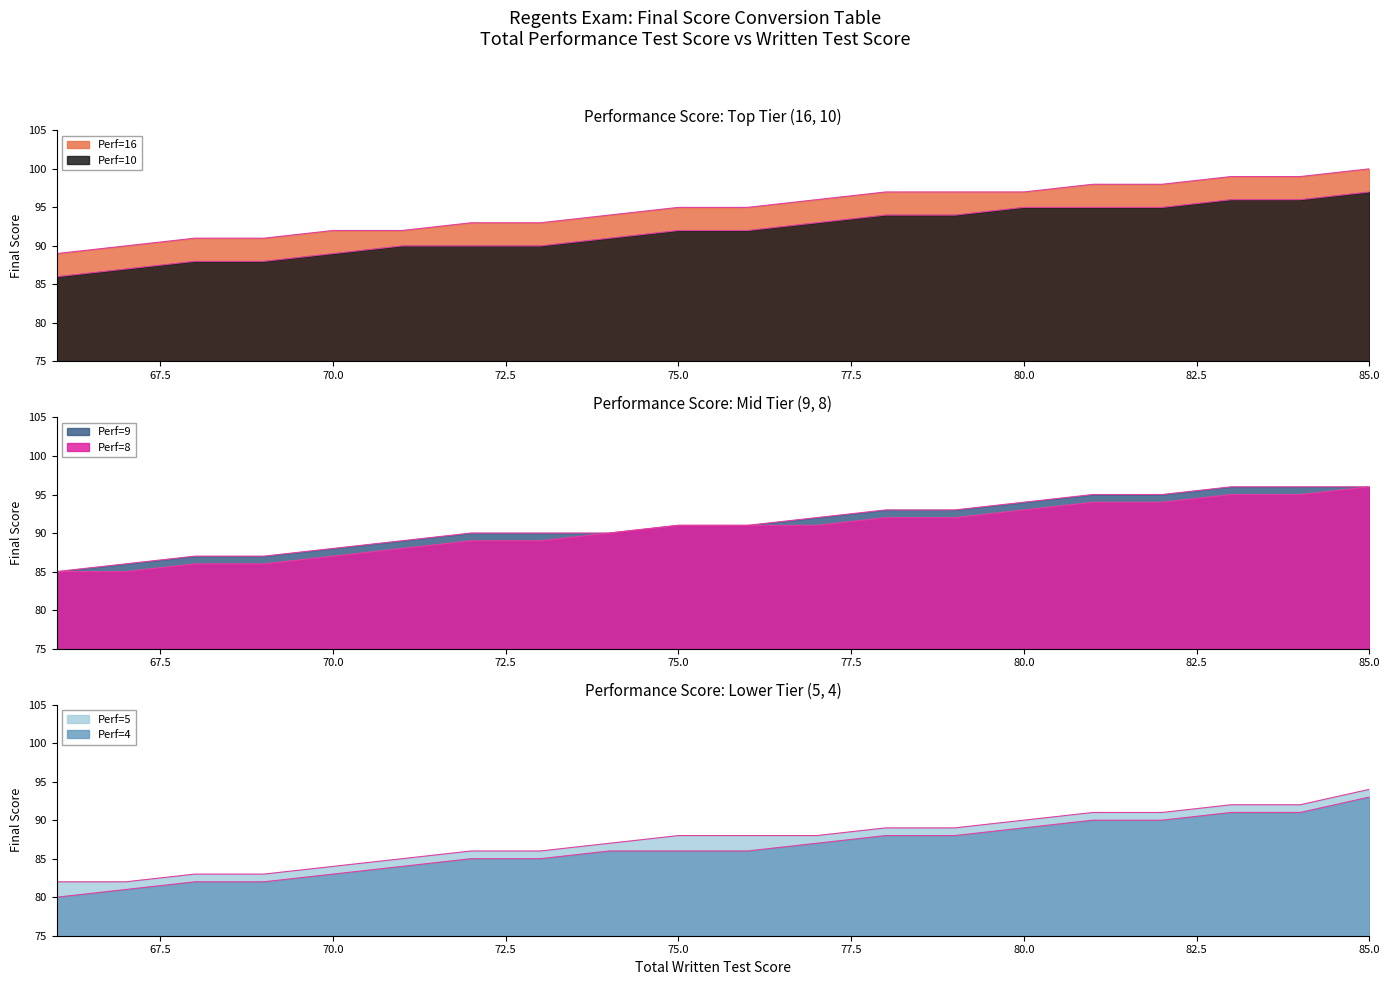

Rank the categories by Perf=5 value from lowest to highest.

67, 66, 69, 68, 70, 71, 73, 72, 74, 77, 76, 75, 79, 78, 80, 82, 81, 84, 83, 85